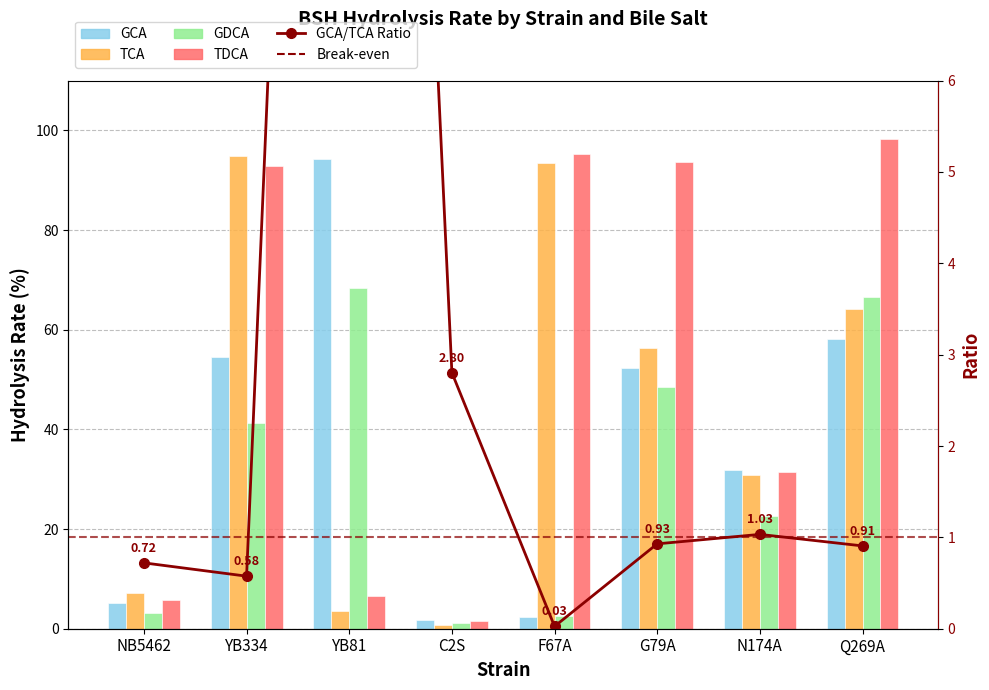

What is the greatest value displayed?

98.3